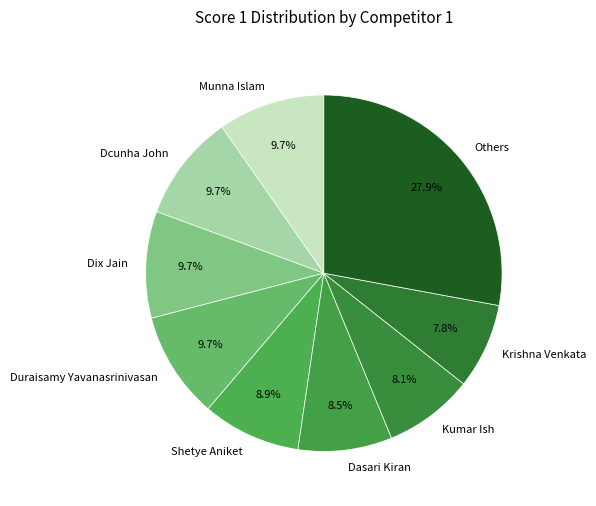

Which has a higher value, Shetye Aniket or Munna Islam?

Munna Islam